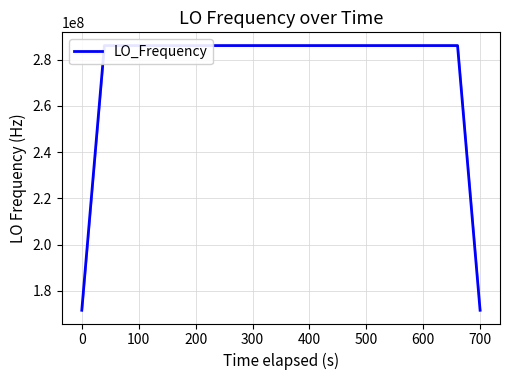

What is the smallest value displayed?

171628197.5